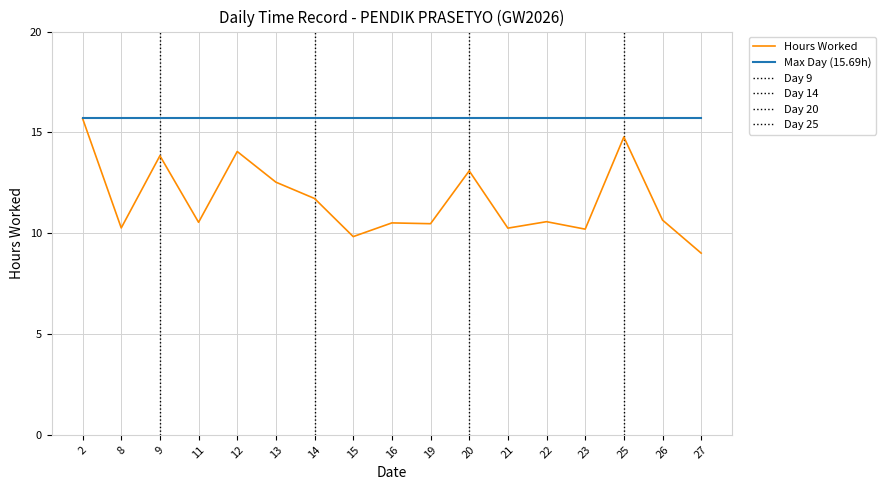

Does the chart have visible grid lines?

Yes